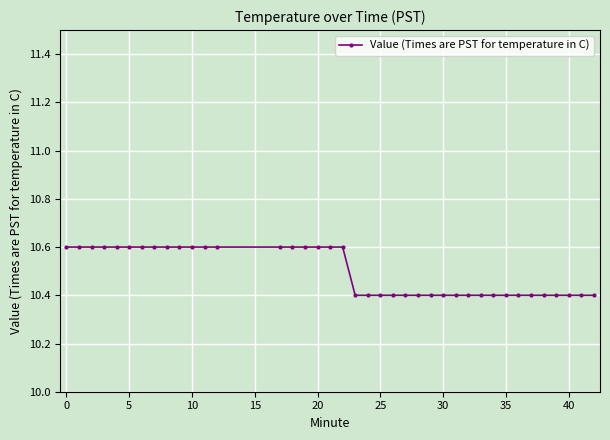

What is the difference between the maximum and minimum values?

0.2